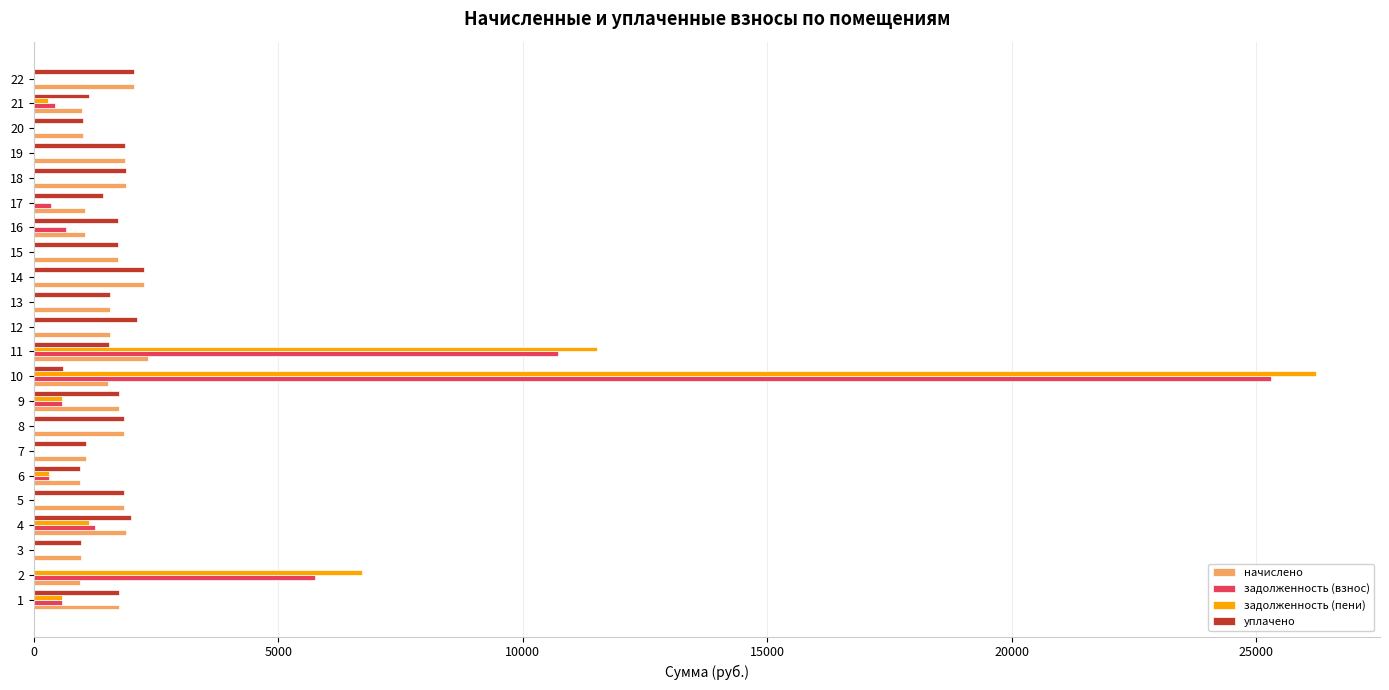

What is the maximum value for задолженность (пени)?

26218.2